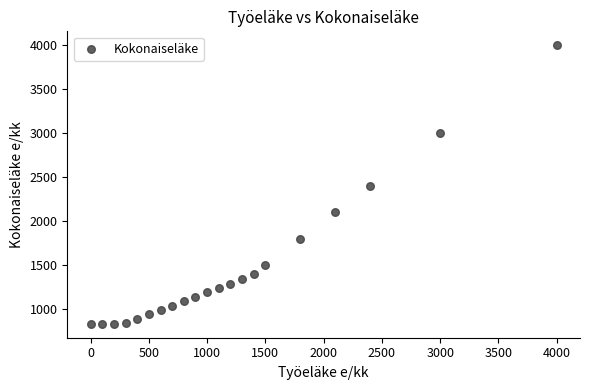

What is the range of X values (max minus min)?

4000